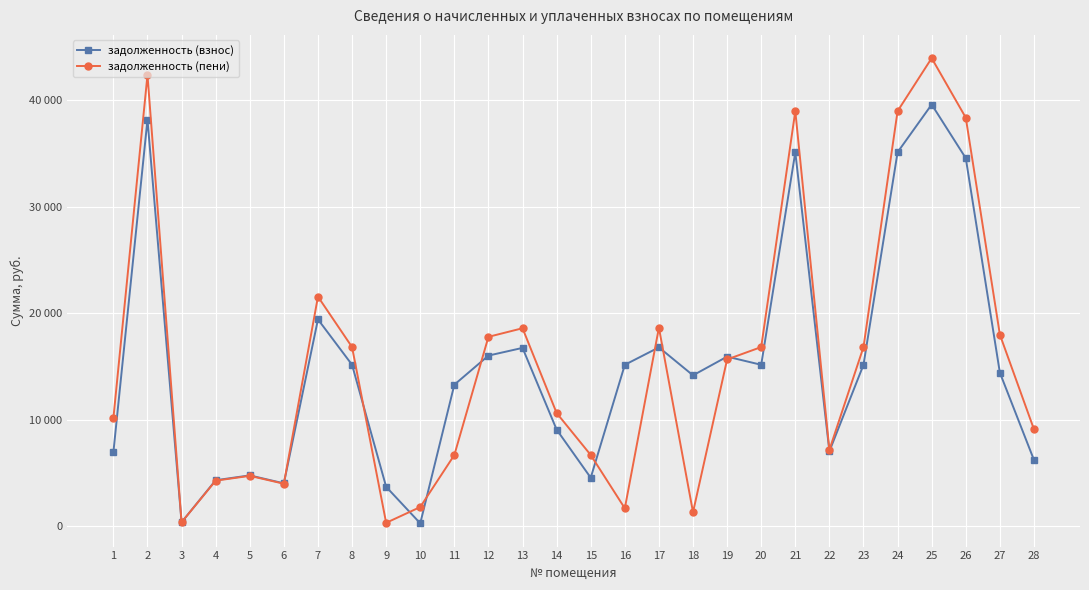

Is this an area chart (filled region under the line)?

No